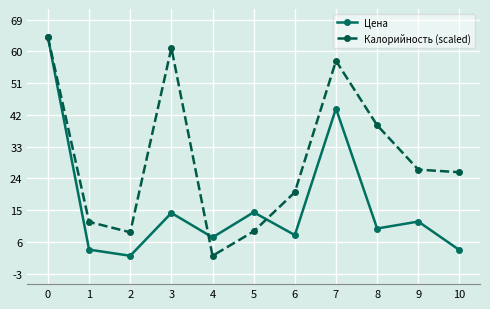

What is the difference between the maximum and minimum values in the Цена series?

61.6